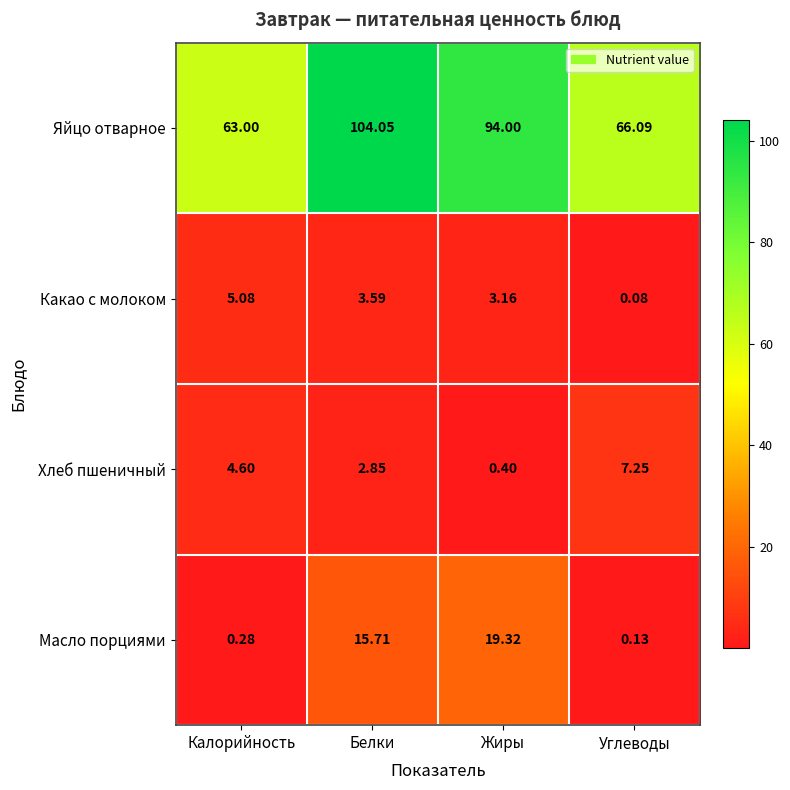

Which series has the largest total across all categories?

Яйцо отварное